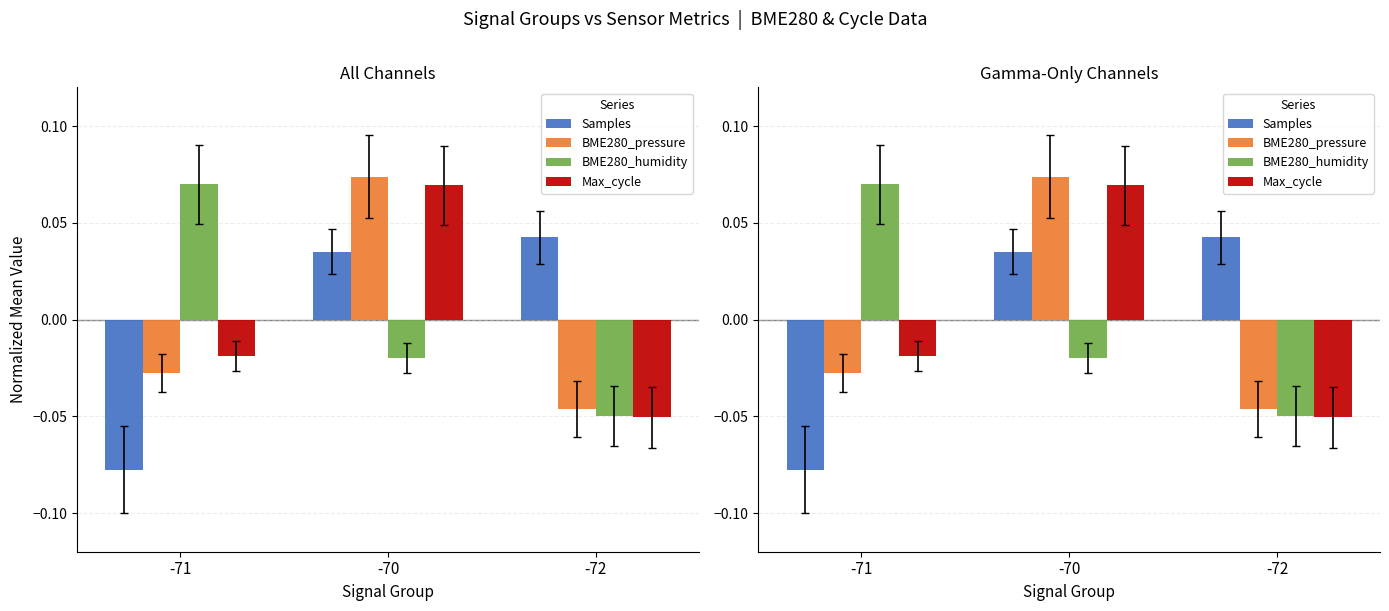

How many series are shown in this chart?

4